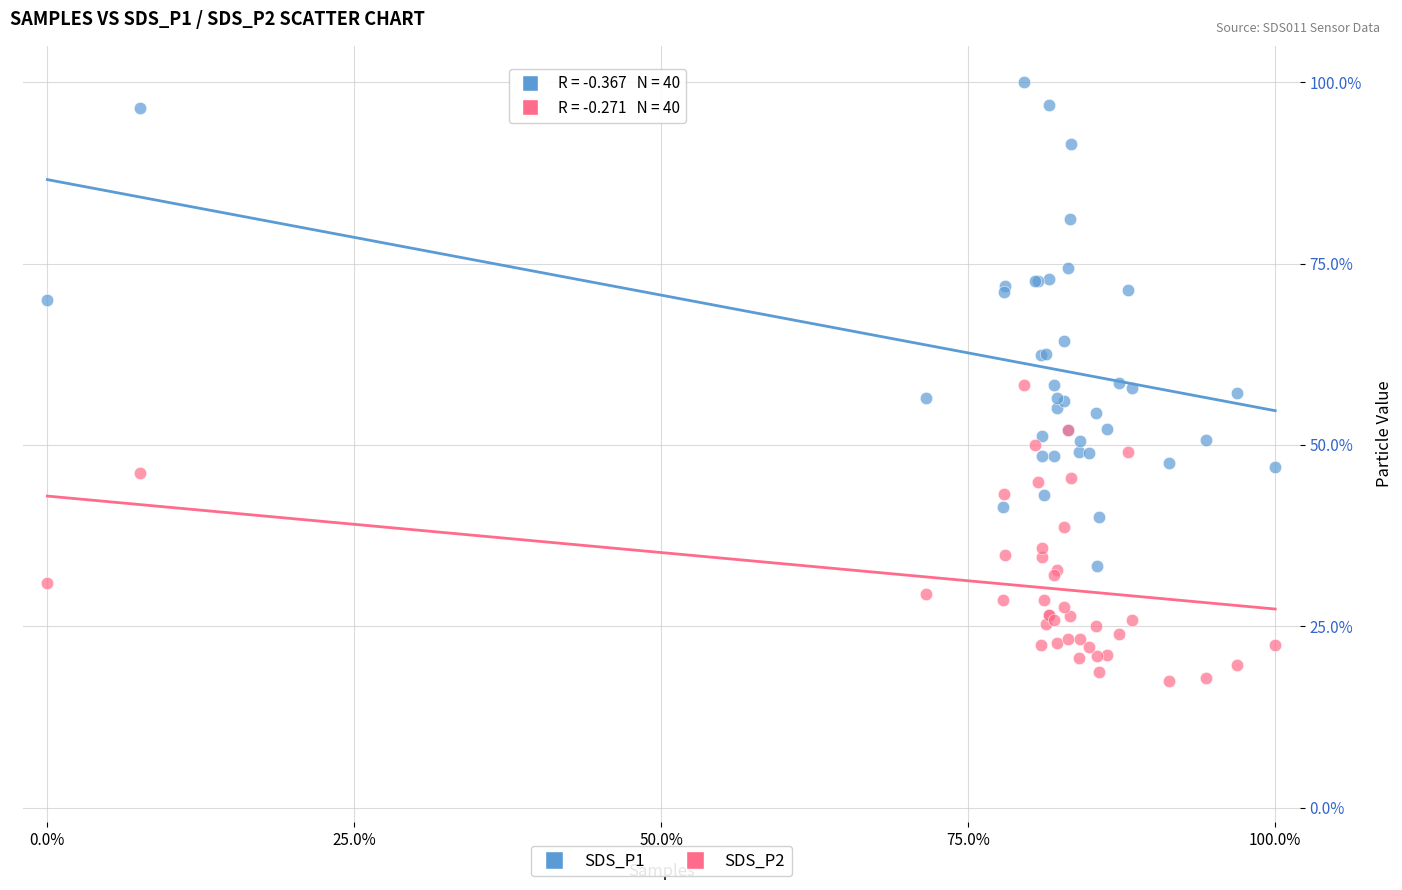

Which series reaches the minimum Y coordinate?

SDS_P2